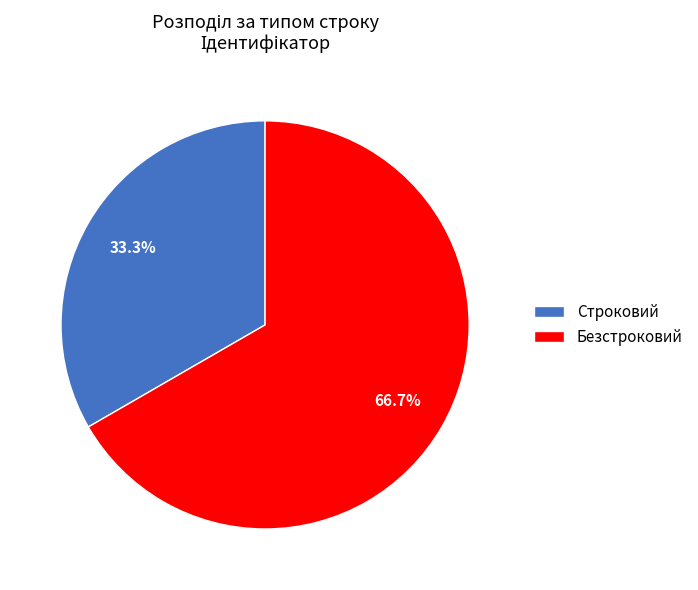

What is the largest slice in the pie chart?

Безстроковий